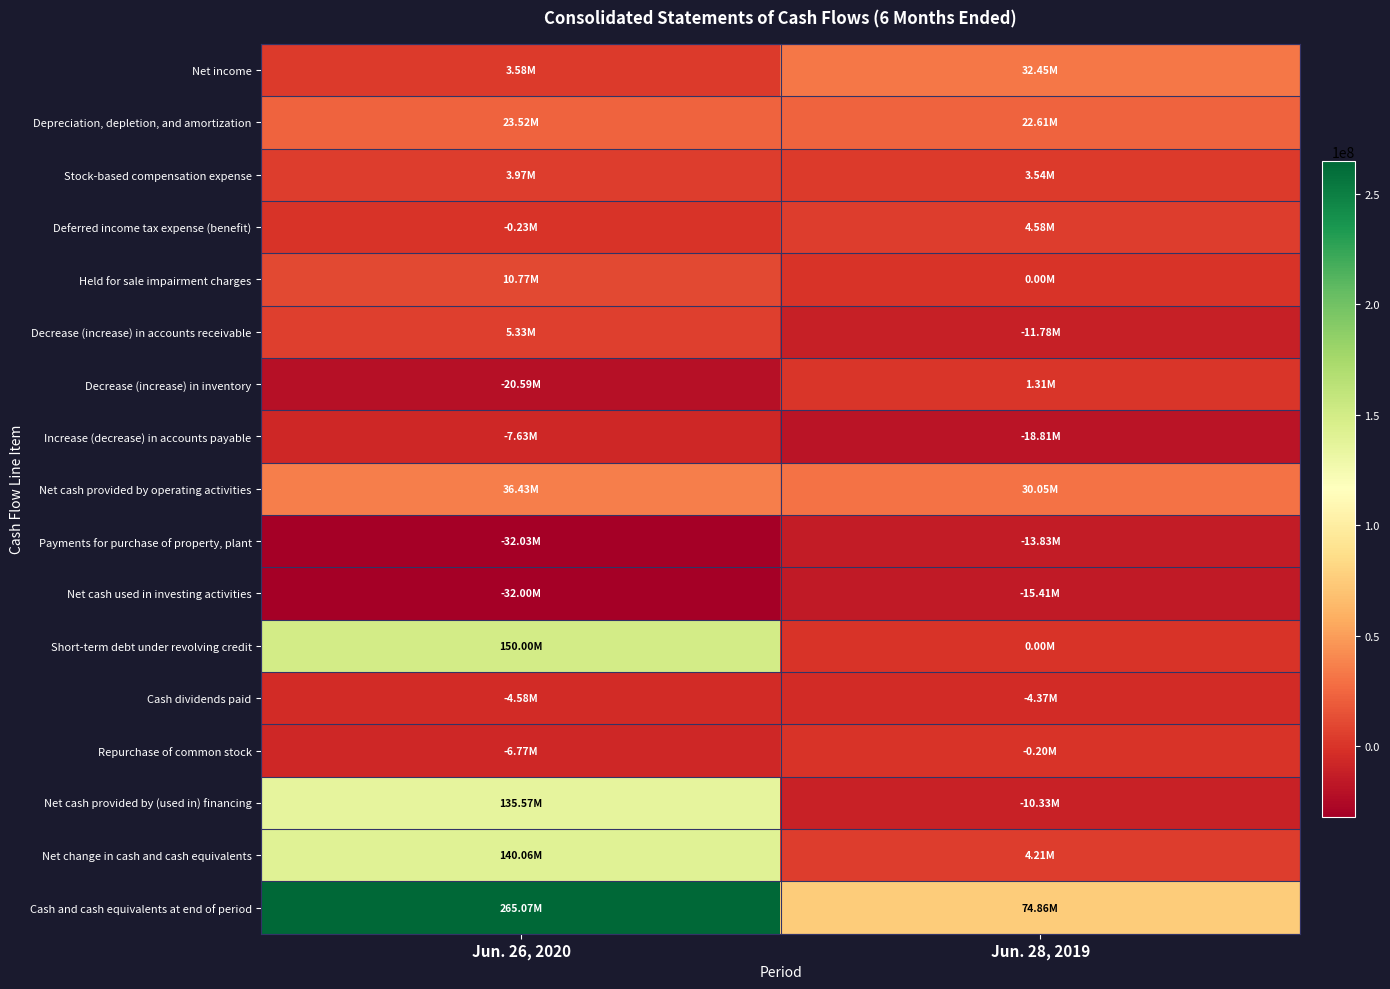

Which series has the largest range (max minus min)?

Cash and cash equivalents at end of period